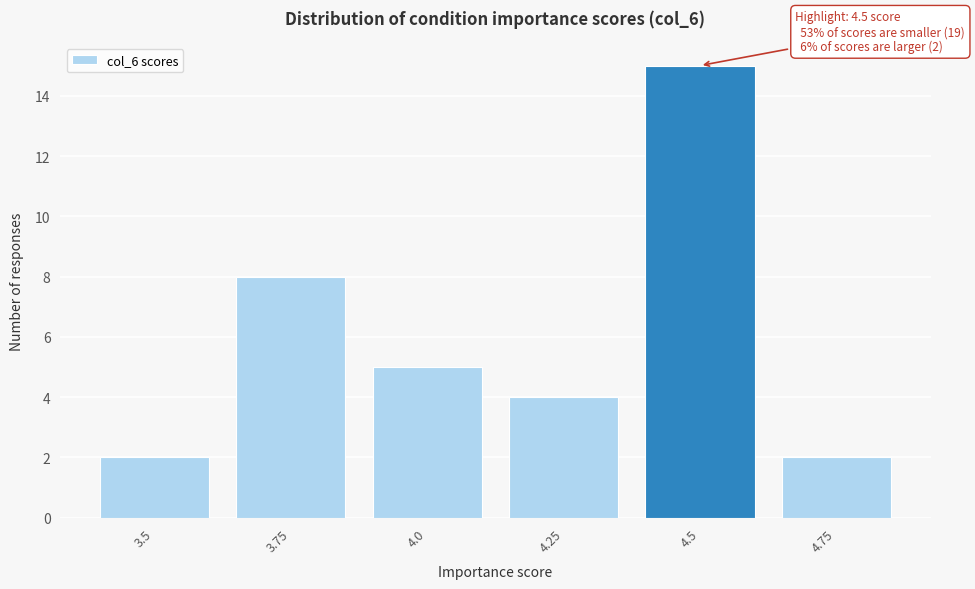

Reading left to right, extract all data points from this chart.

3.5=2	3.75=8	4.0=5	4.25=4	4.5=15	4.75=2